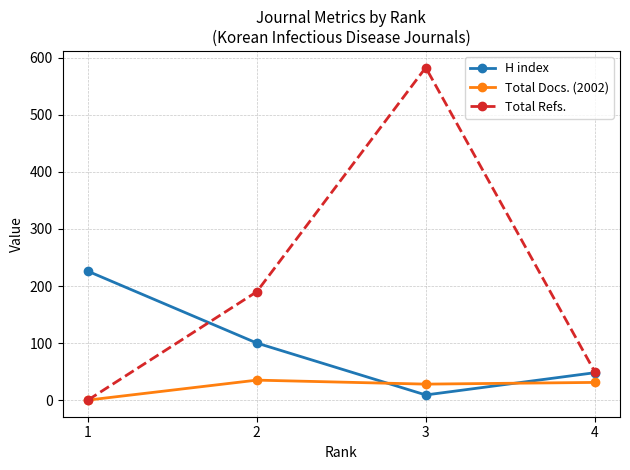

At which label is H index closest to 117?

2